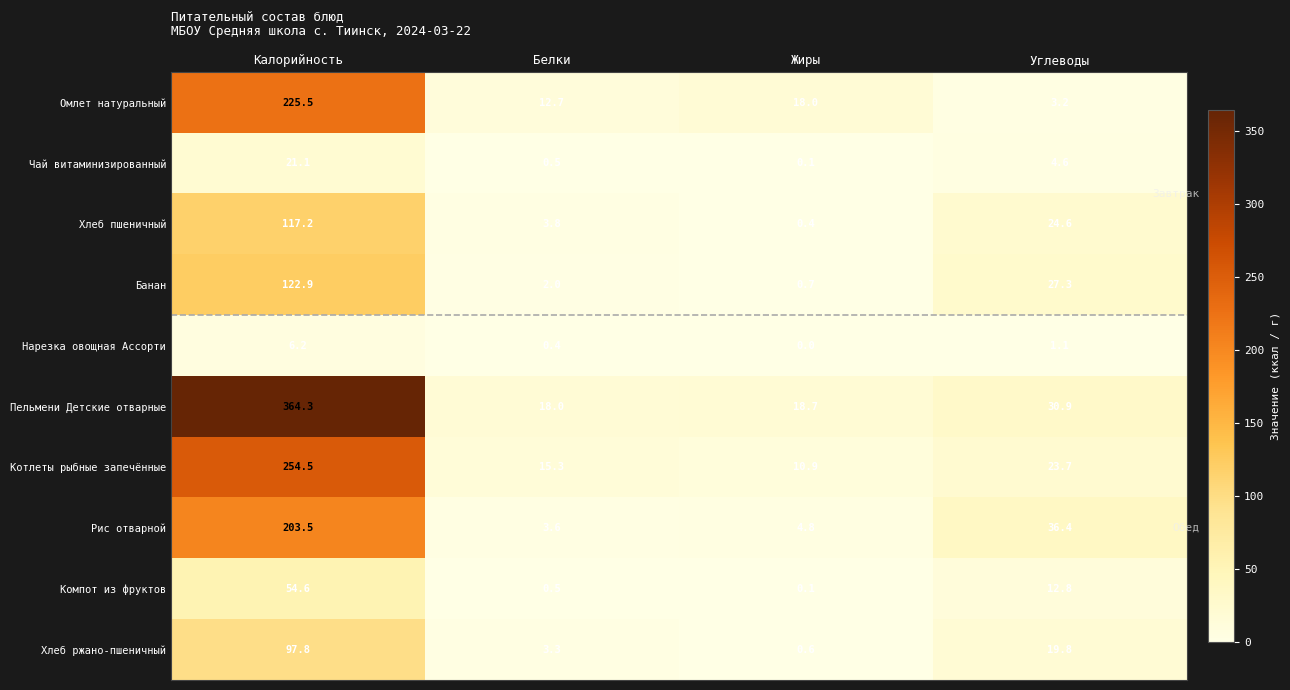

How many series are shown in this chart?

10